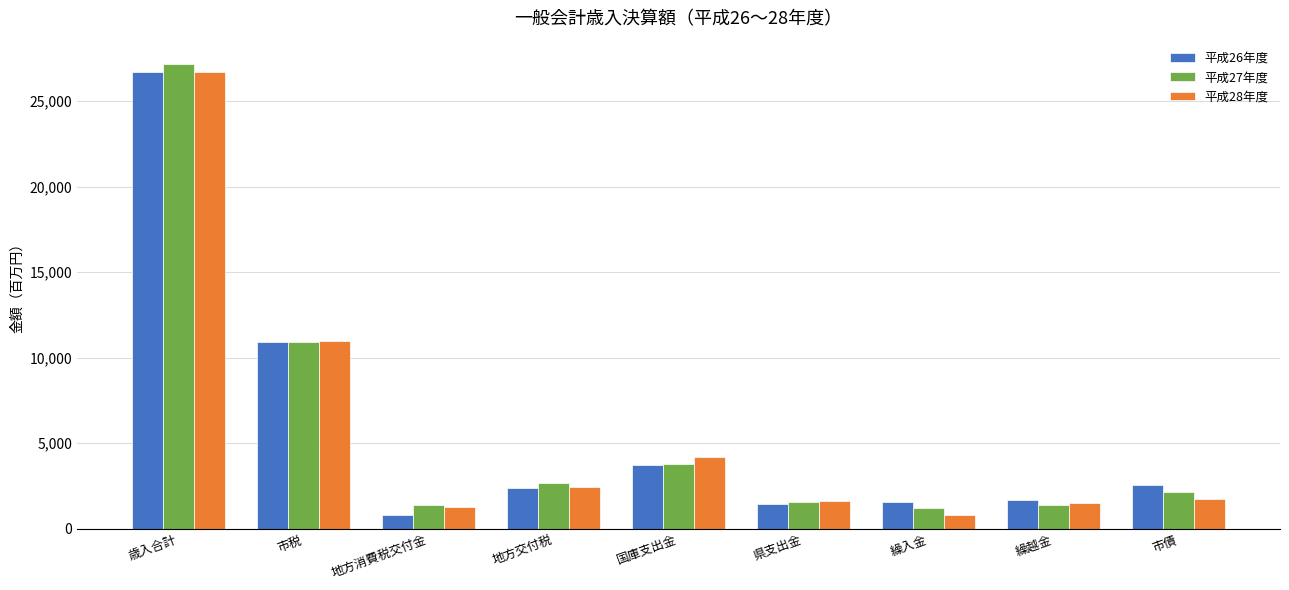

At which category is the sum across all series the highest?

歳入合計